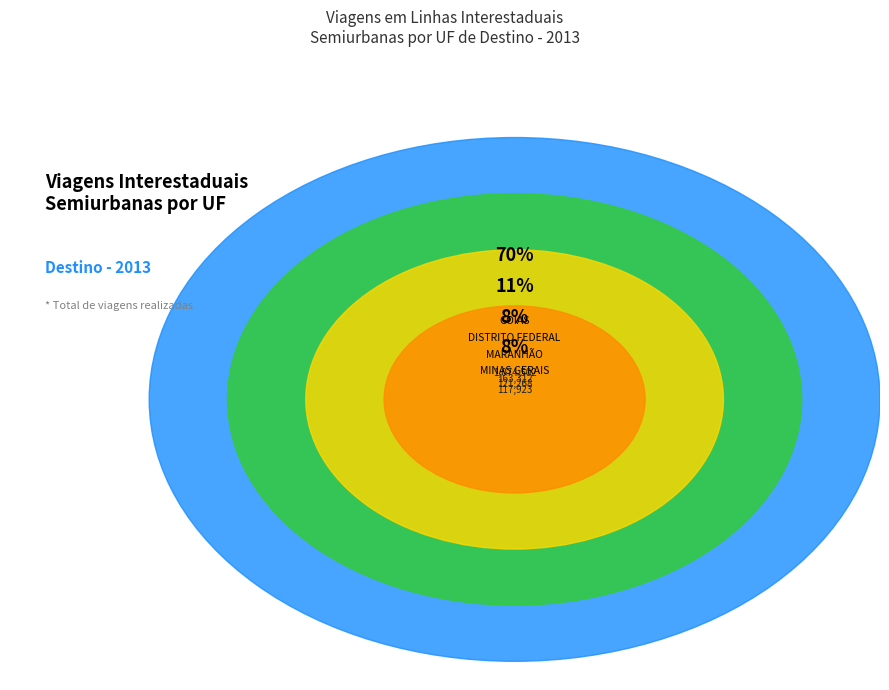

Is it true that DISTRITO FEDERAL is 11% of the pie?

True